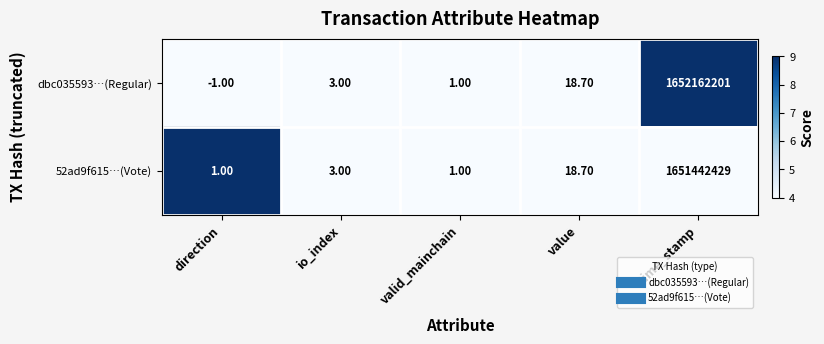

List the series in order of their peak value, highest first.

dbc035593…(Regular), 52ad9f615…(Vote)